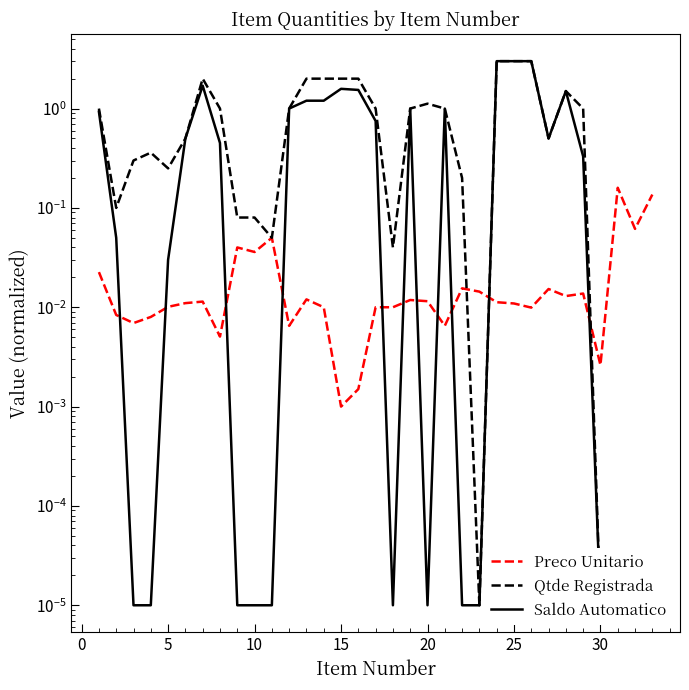

The Qtde Registrada series shows 0.0 at 30. True or false?

False